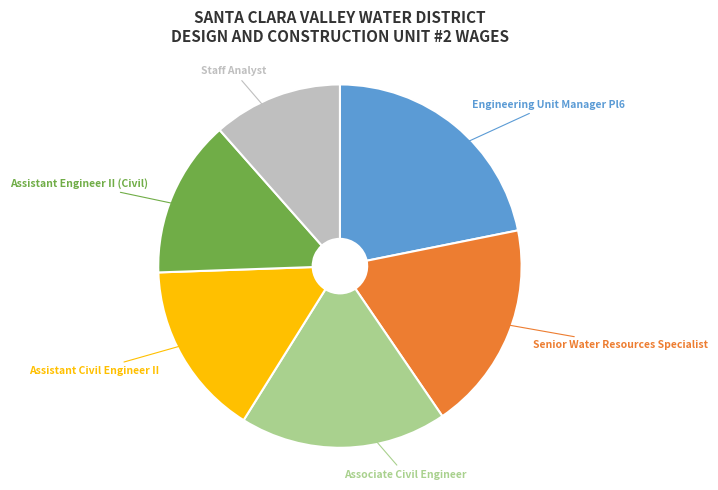

What is the ratio of the value at Assistant Civil Engineer II to the value at Assistant Engineer II (Civil)?

1.1